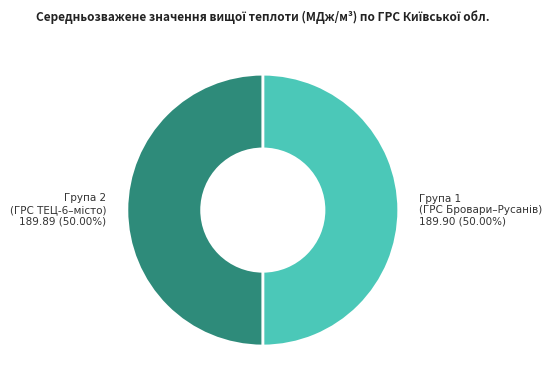

Do Група 1 (ГРС Бровари–Русанів) and Група 2 (ГРС ТЕЦ-6–місто) together represent more than half of the pie?

Yes